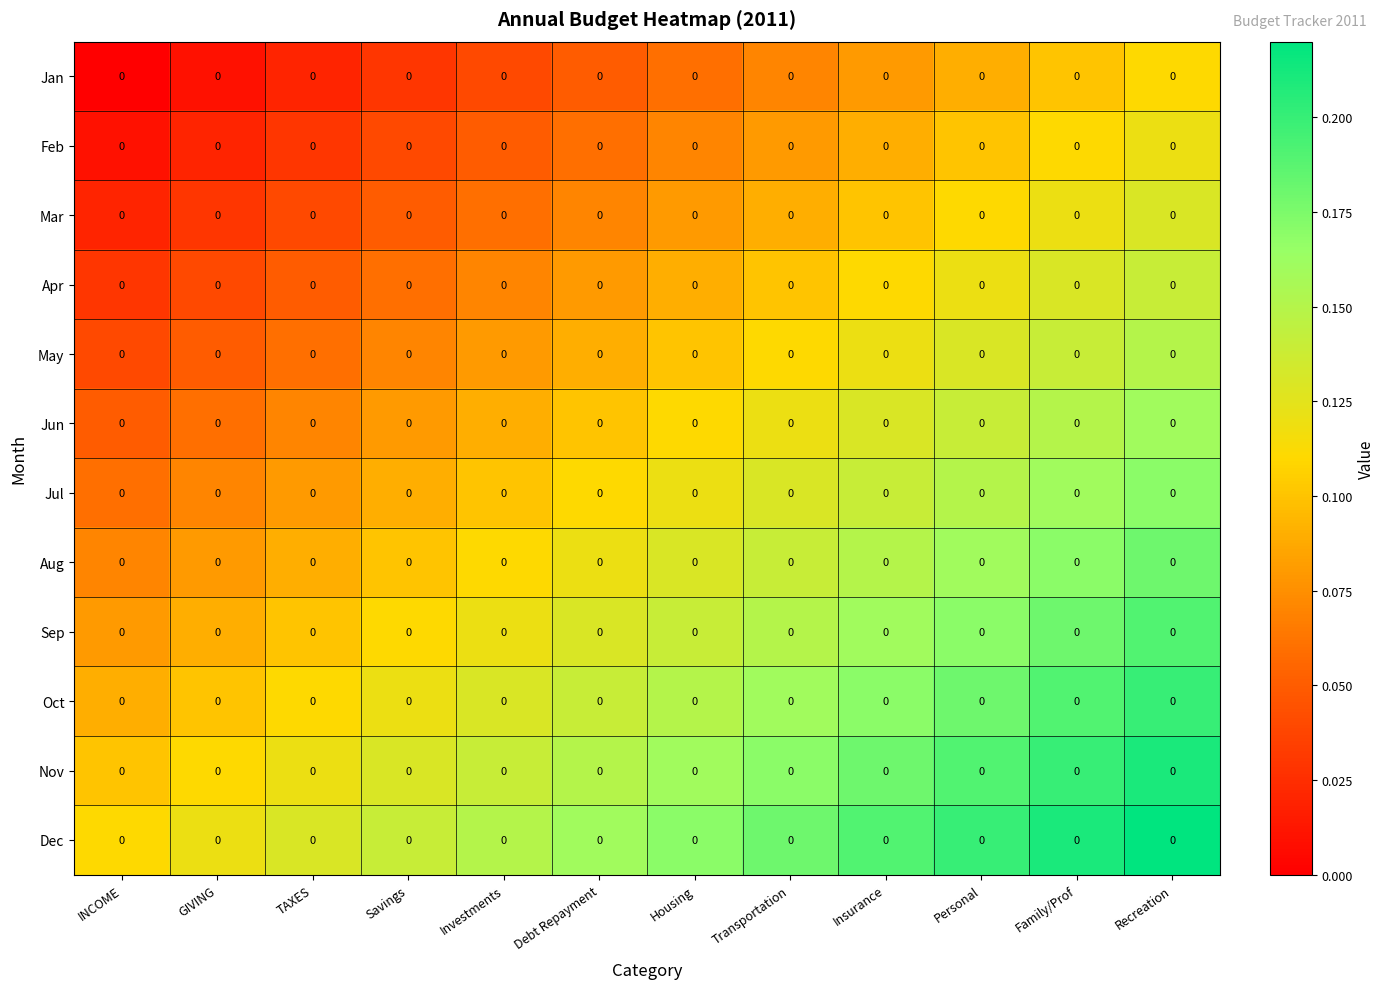

What is the sum of the Aug values at Recreation and Debt Repayment?

0.3